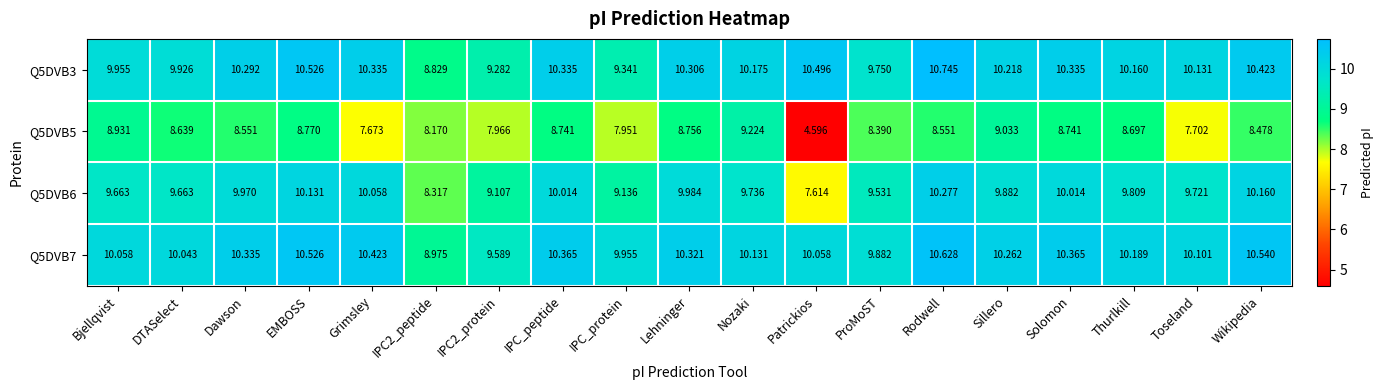

Which category has the highest value in the Q5DVB7 series?

Rodwell